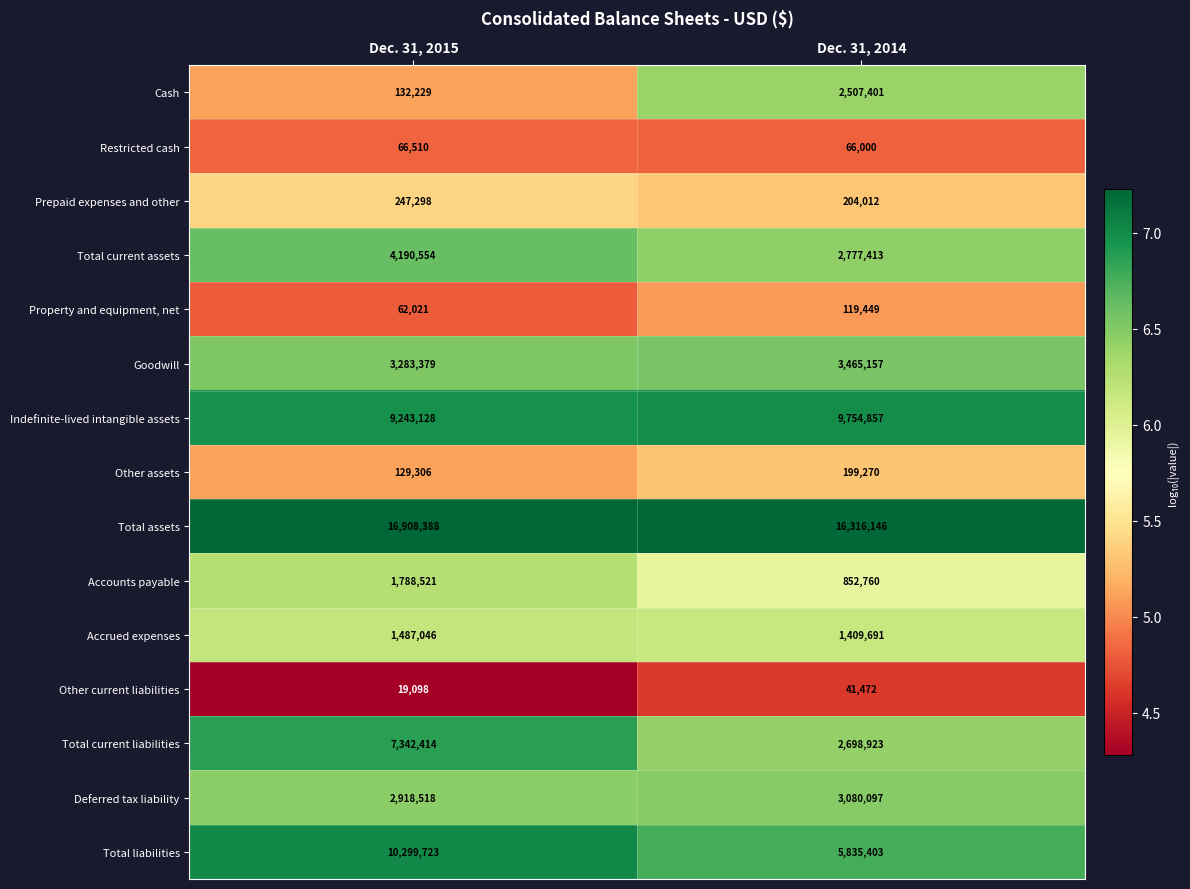

Reading left to right, what are all the values shown in this chart?

Cash: Dec. 31, 2015=132229	Dec. 31, 2014=2507401
Restricted cash: Dec. 31, 2015=66510	Dec. 31, 2014=66000
Prepaid expenses and other: Dec. 31, 2015=247298	Dec. 31, 2014=204012
Total current assets: Dec. 31, 2015=4190554	Dec. 31, 2014=2777413
Property and equipment, net: Dec. 31, 2015=62021	Dec. 31, 2014=119449
Goodwill: Dec. 31, 2015=3283379	Dec. 31, 2014=3465157
Indefinite-lived intangible assets: Dec. 31, 2015=9243128	Dec. 31, 2014=9754857
Other assets: Dec. 31, 2015=129306	Dec. 31, 2014=199270
Total assets: Dec. 31, 2015=16908388	Dec. 31, 2014=16316146
Accounts payable: Dec. 31, 2015=1788521	Dec. 31, 2014=852760
Accrued expenses: Dec. 31, 2015=1487046	Dec. 31, 2014=1409691
Other current liabilities: Dec. 31, 2015=19098	Dec. 31, 2014=41472
Total current liabilities: Dec. 31, 2015=7342414	Dec. 31, 2014=2698923
Deferred tax liability: Dec. 31, 2015=2918518	Dec. 31, 2014=3080097
Total liabilities: Dec. 31, 2015=10299723	Dec. 31, 2014=5835403